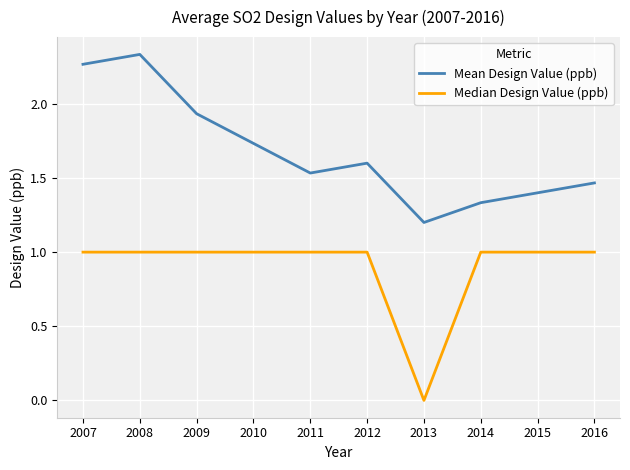

True or false: Median Design Value (ppb) and Mean Design Value (ppb) cross at least once.

False